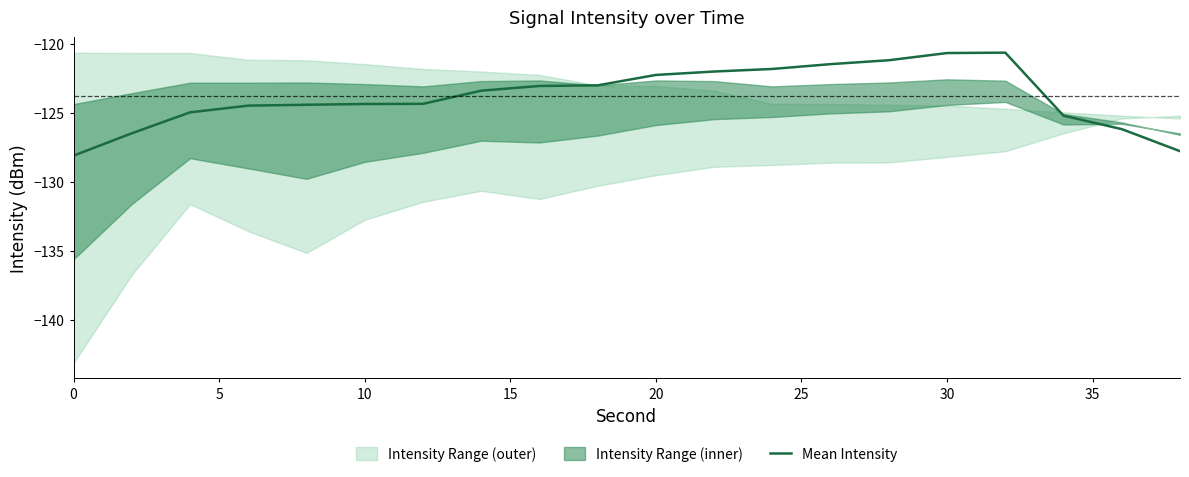

The value of Mean Intensity at 20 is -197.3. True or false?

False